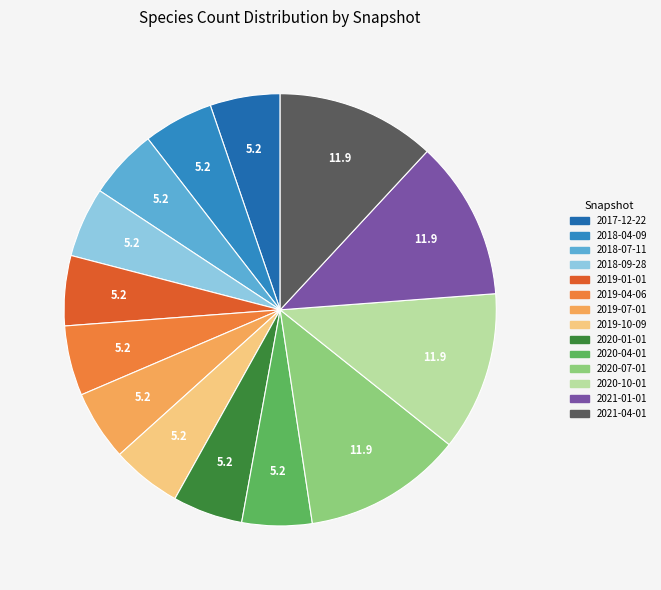

Approximately how many times larger is the value at 2019-07-01 compared to 2020-01-01?

1.0